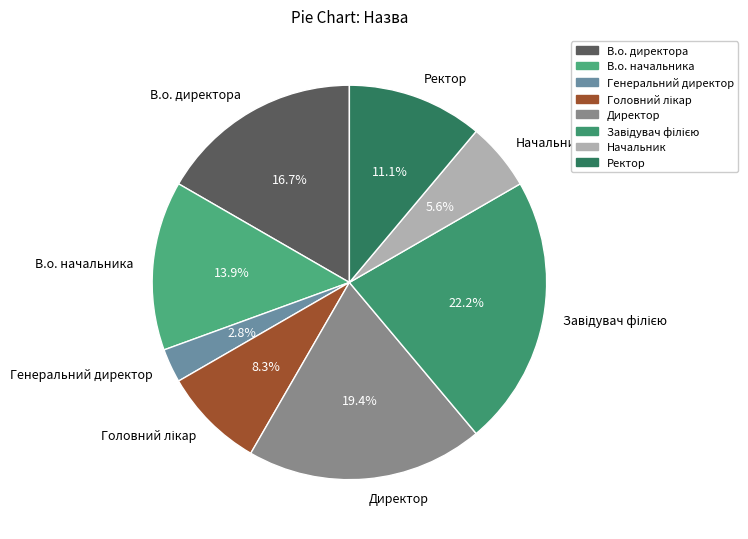

Is it true that Начальник is 6% of the pie?

True